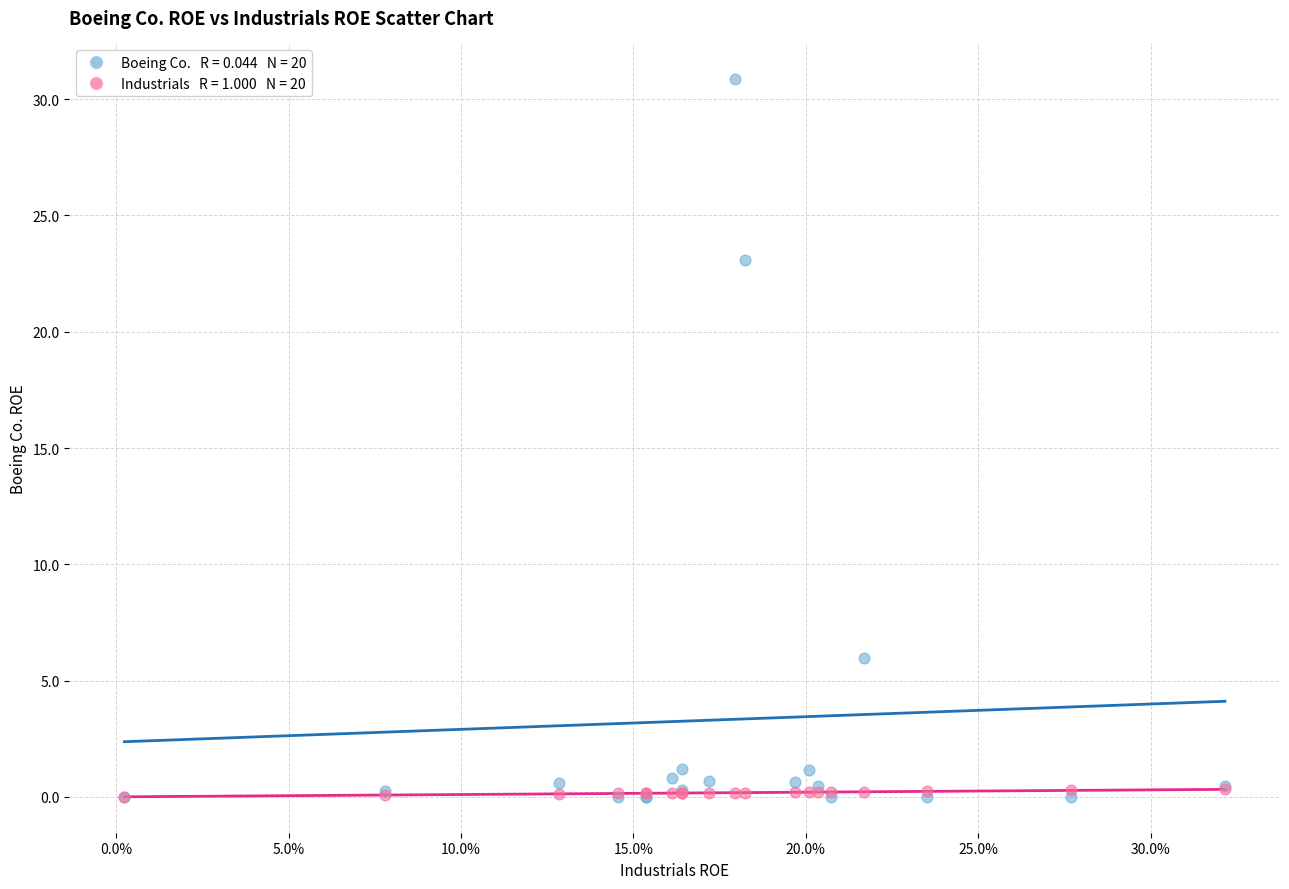

Across all series, what Y value is closest to 15?

23.1